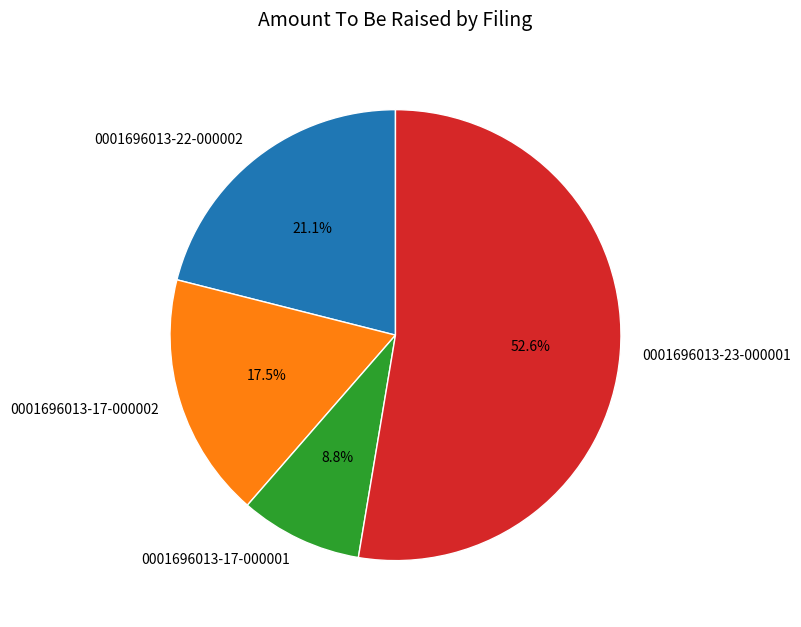

Is there any slice that represents more than half of the pie?

Yes